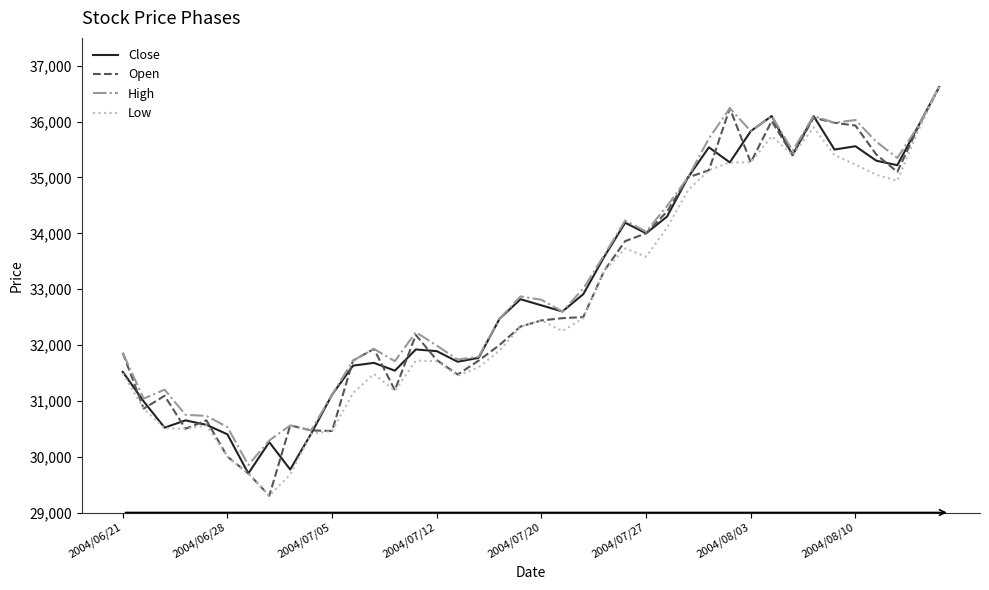

What is the lowest value of the Close series?

29700